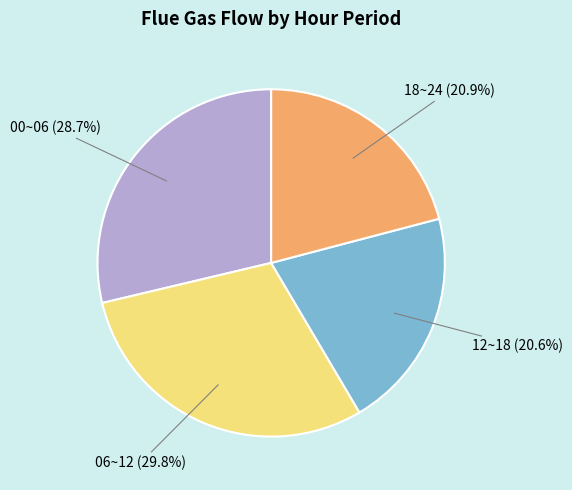

Does any single category account for the majority?

No